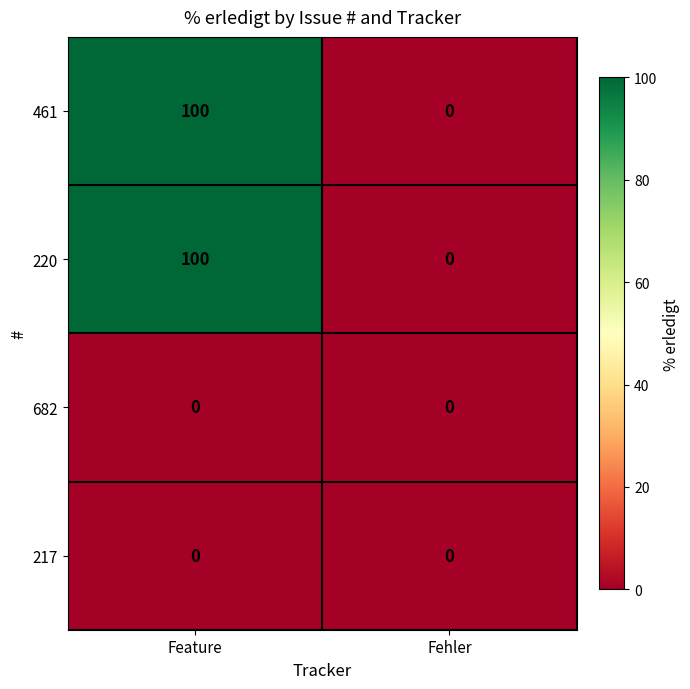

Reading left to right, what are all the values shown in this chart?

461: Feature=100	Fehler=0
220: Feature=100	Fehler=0
682: Feature=0	Fehler=0
217: Feature=0	Fehler=0